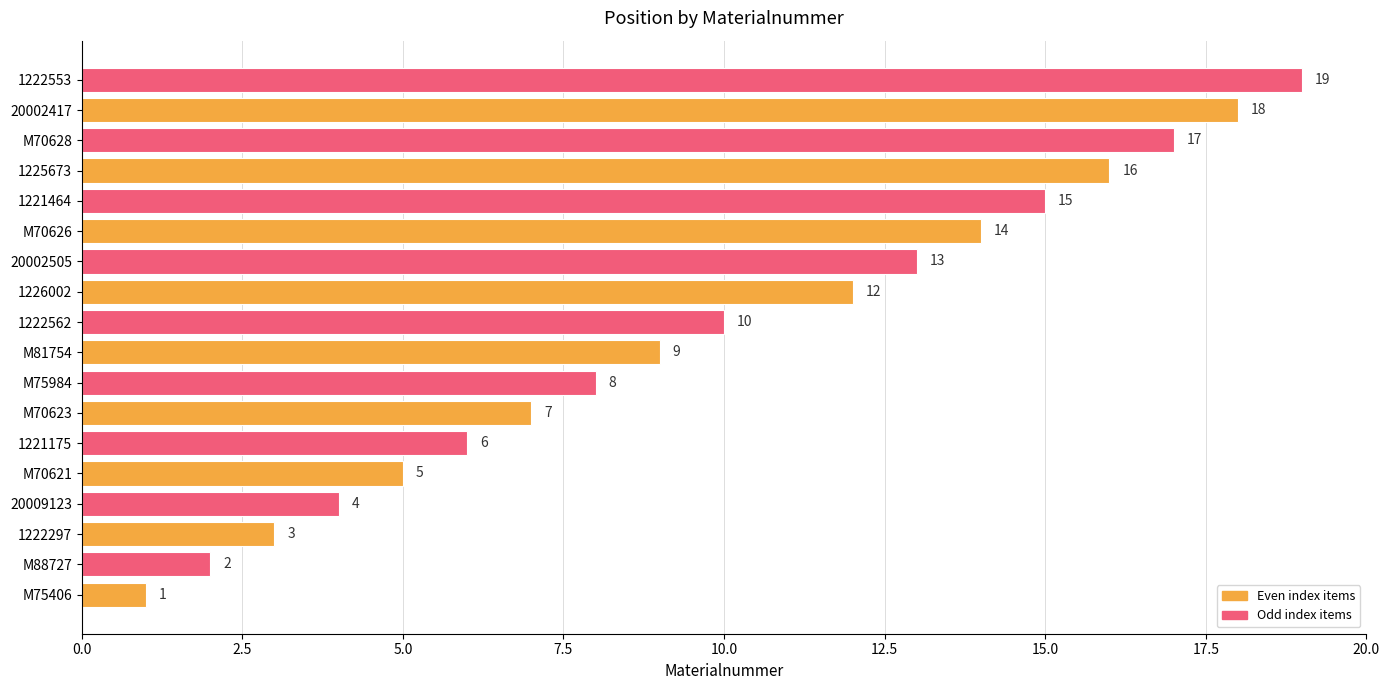

The chart shows a value of 29 at 20002417. True or false?

False